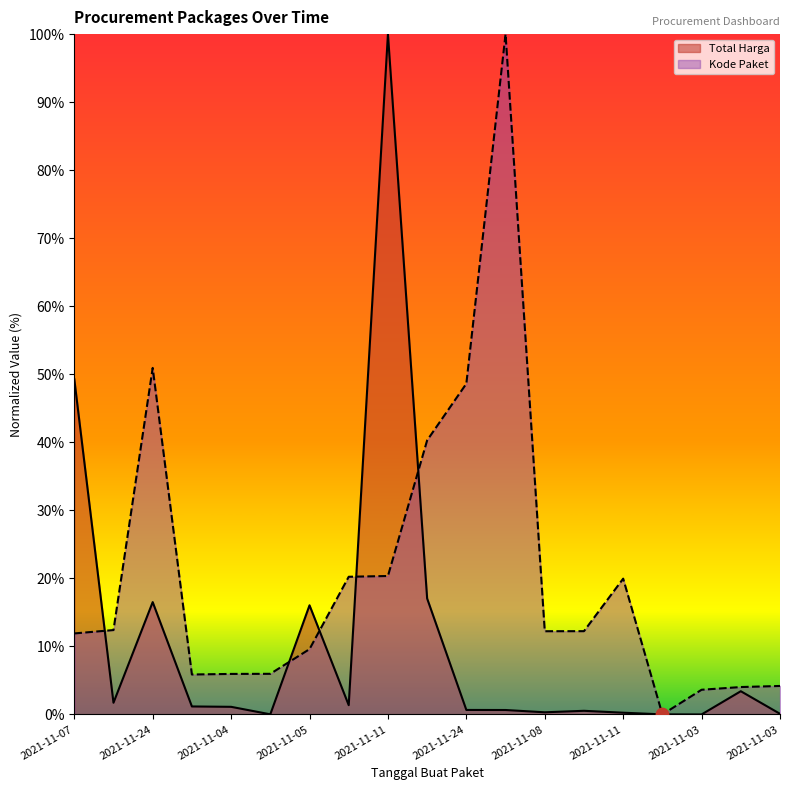

At which category is the sum across all series the highest?

2021-11-11